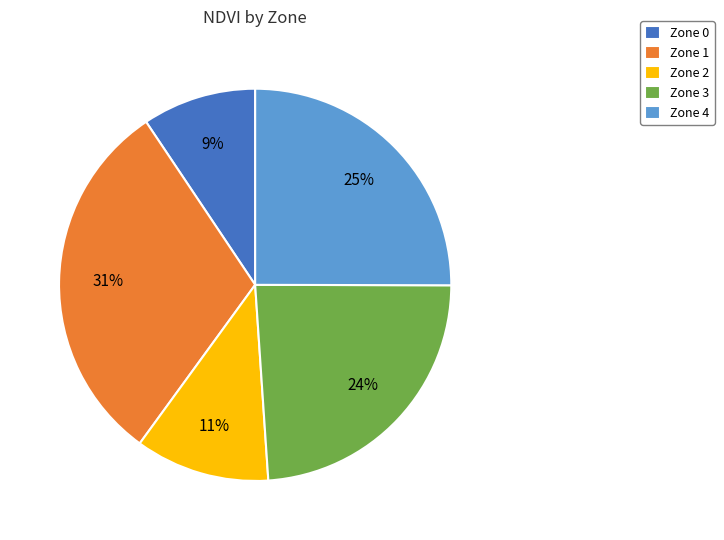

Is the sum of Zone 0 and Zone 1 greater than half?

No